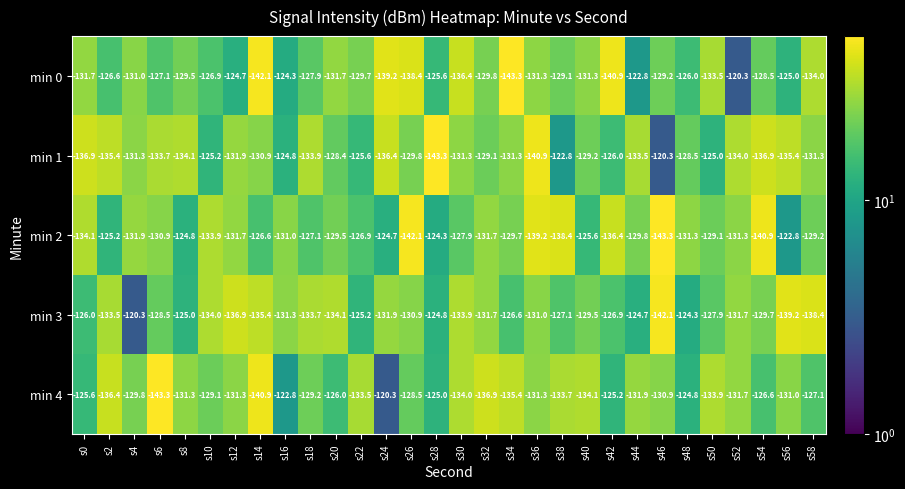

At s16, list the series in order from smallest to largest.

min 3, min 2, min 1, min 0, min 4